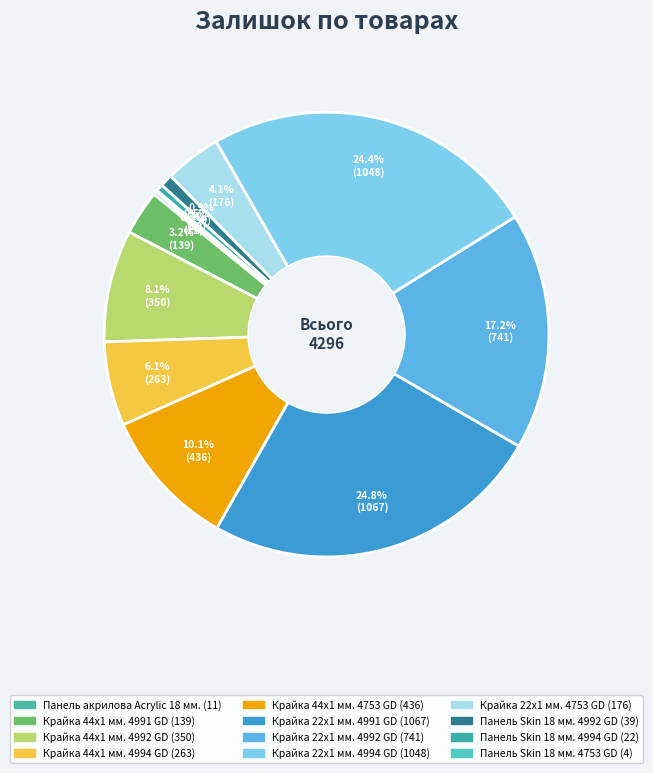

Rank the categories by value from lowest to highest.

Панель Skin 18 мм. 4753 GD, Панель акрилова Acrylic 18 мм., Панель Skin 18 мм. 4994 GD, Панель Skin 18 мм. 4992 GD, Крайка 44x1 мм. 4991 GD, Крайка 22x1 мм. 4753 GD, Крайка 44x1 мм. 4994 GD, Крайка 44x1 мм. 4992 GD, Крайка 44x1 мм. 4753 GD, Крайка 22x1 мм. 4992 GD, Крайка 22x1 мм. 4994 GD, Крайка 22x1 мм. 4991 GD